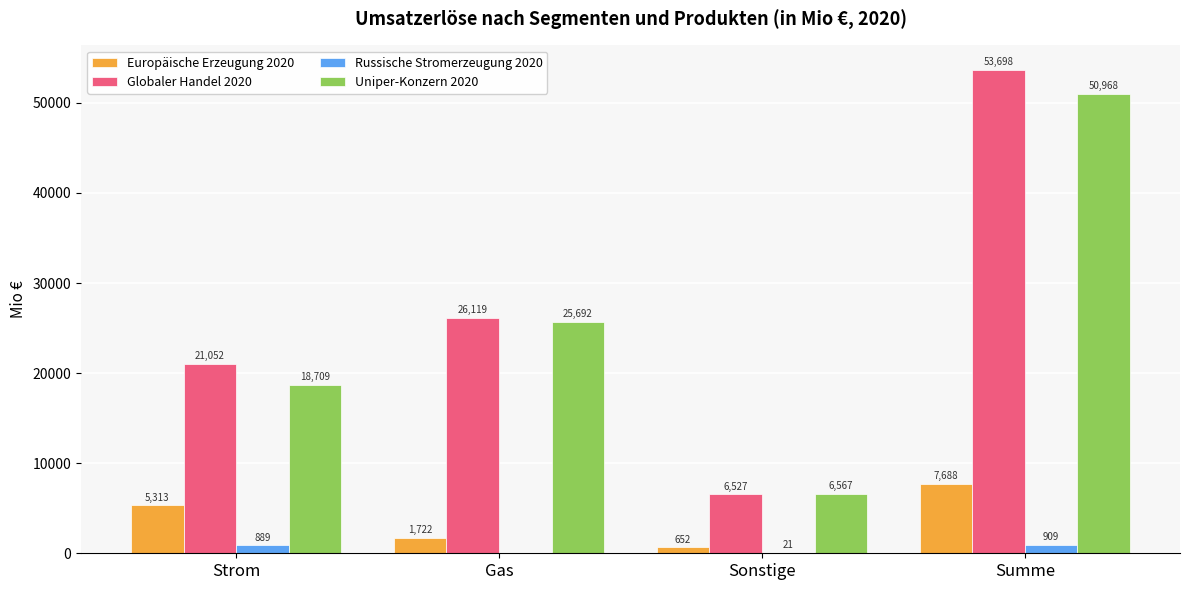

What is the sum of the Uniper-Konzern 2020 values at Gas and Sonstige?

32259